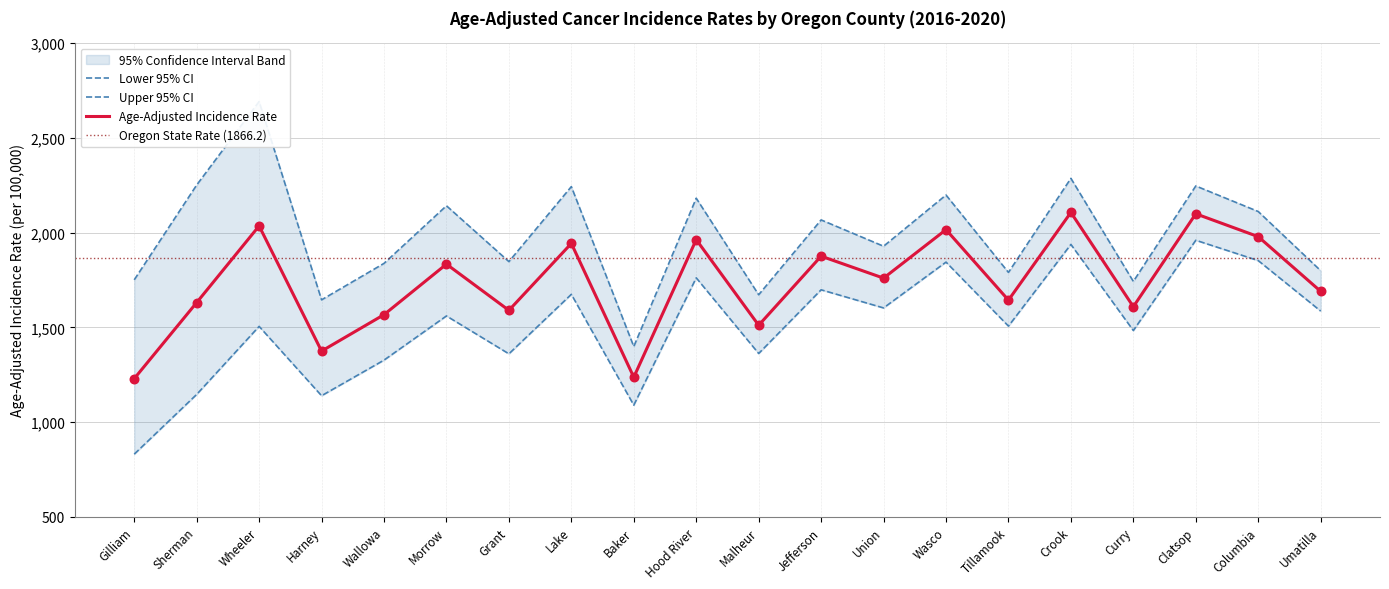

Is the value of Upper 95% CI at Sherman greater than the value of Age-Adjusted Incidence Rate at Clatsop?

Yes